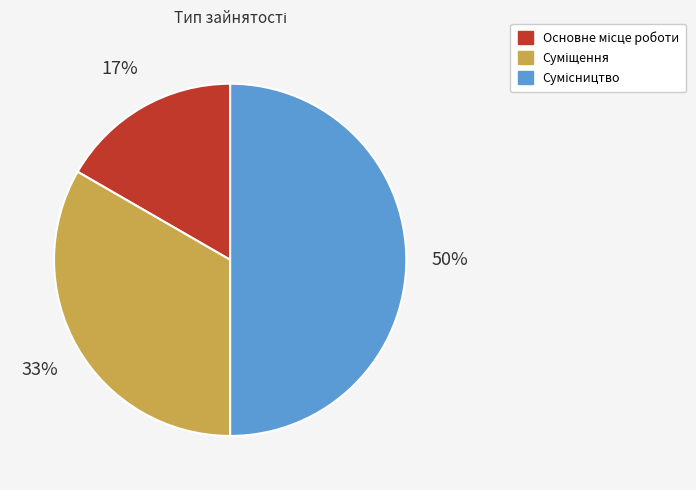

To the nearest percent, what is the difference between the largest and smallest slice percentages?

33%